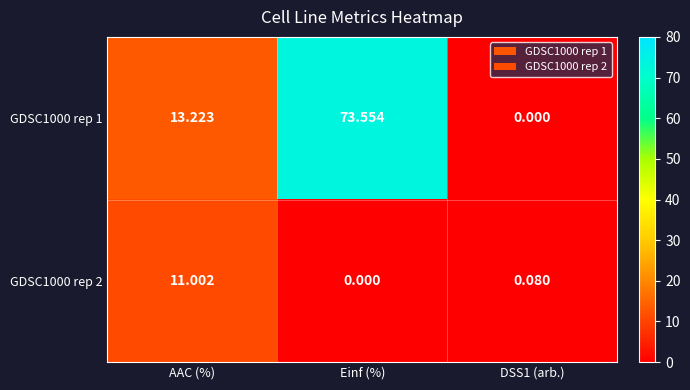

At which label does GDSC1000 rep 2 reach its minimum?

Einf (%)